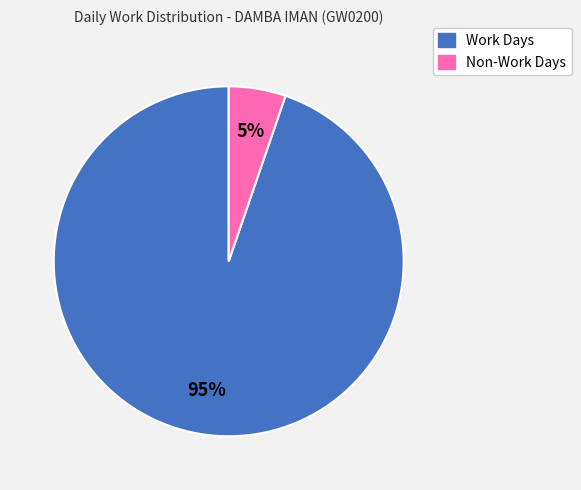

To the nearest percent, what is the average slice percentage?

50%